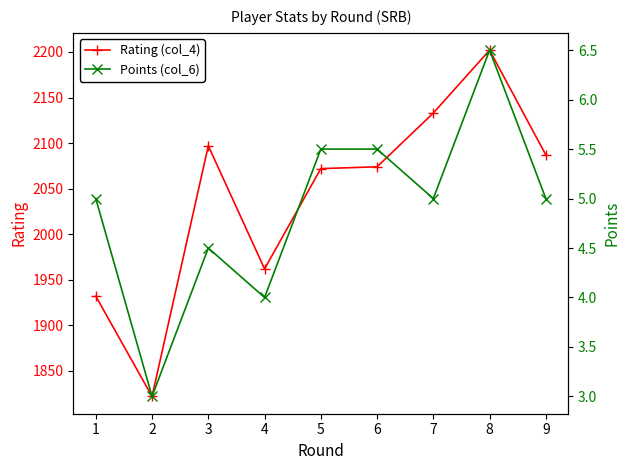

What is the greatest value displayed?

2202.0